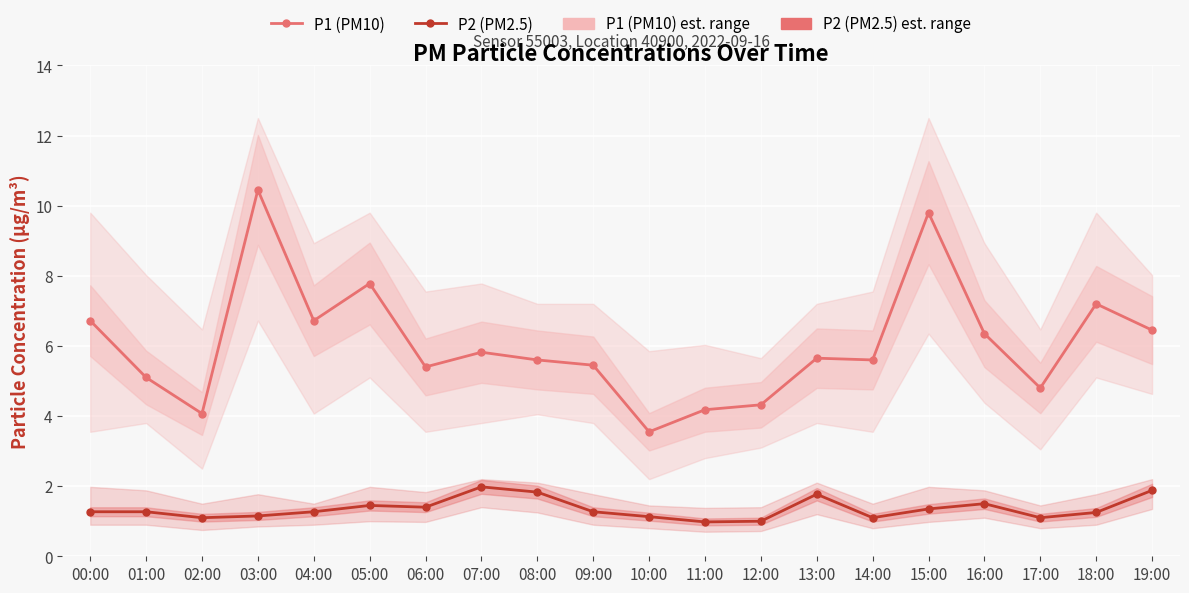

Where is P1 (PM10) nearest to the value 7?

18:00